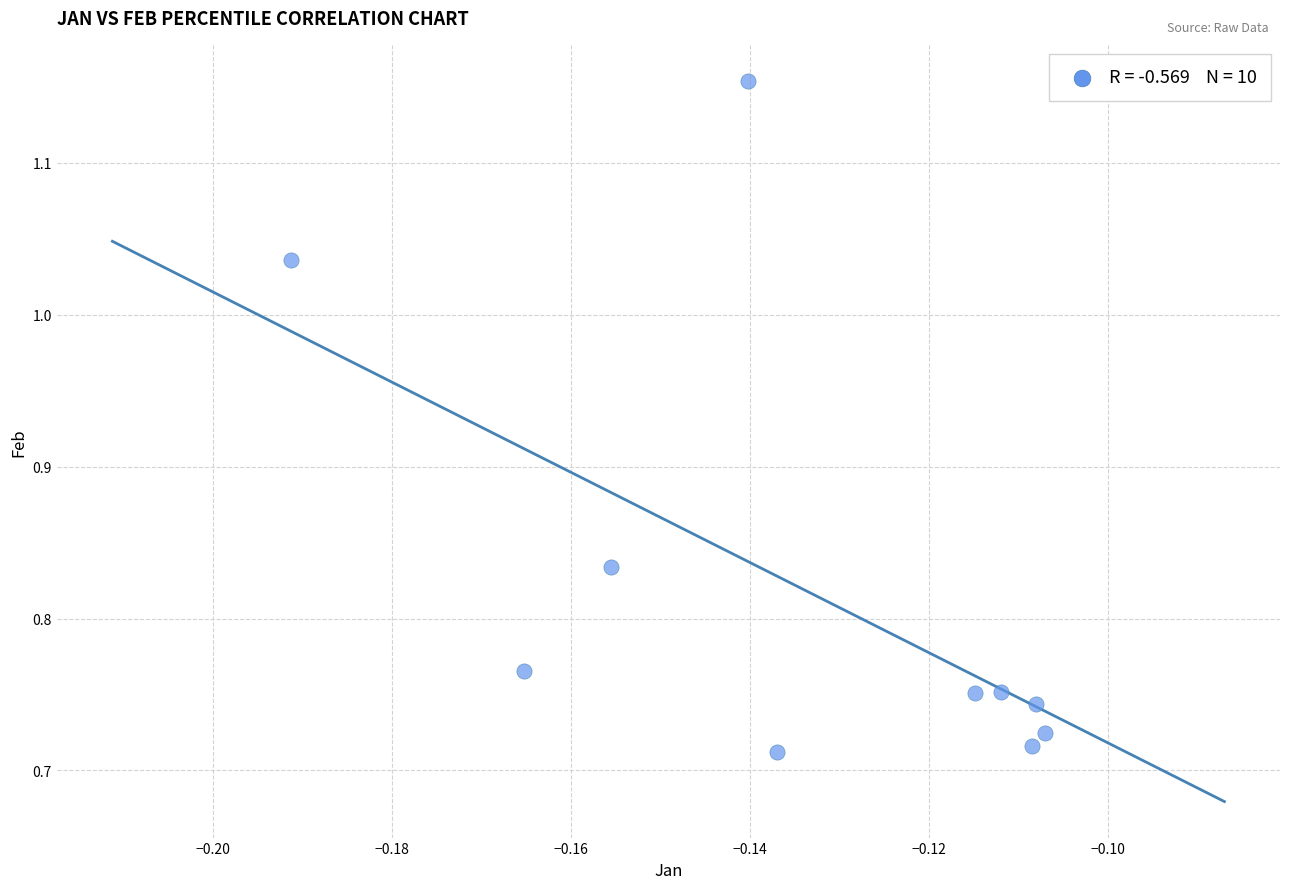

What is the range of Y values (max minus min)?

0.4